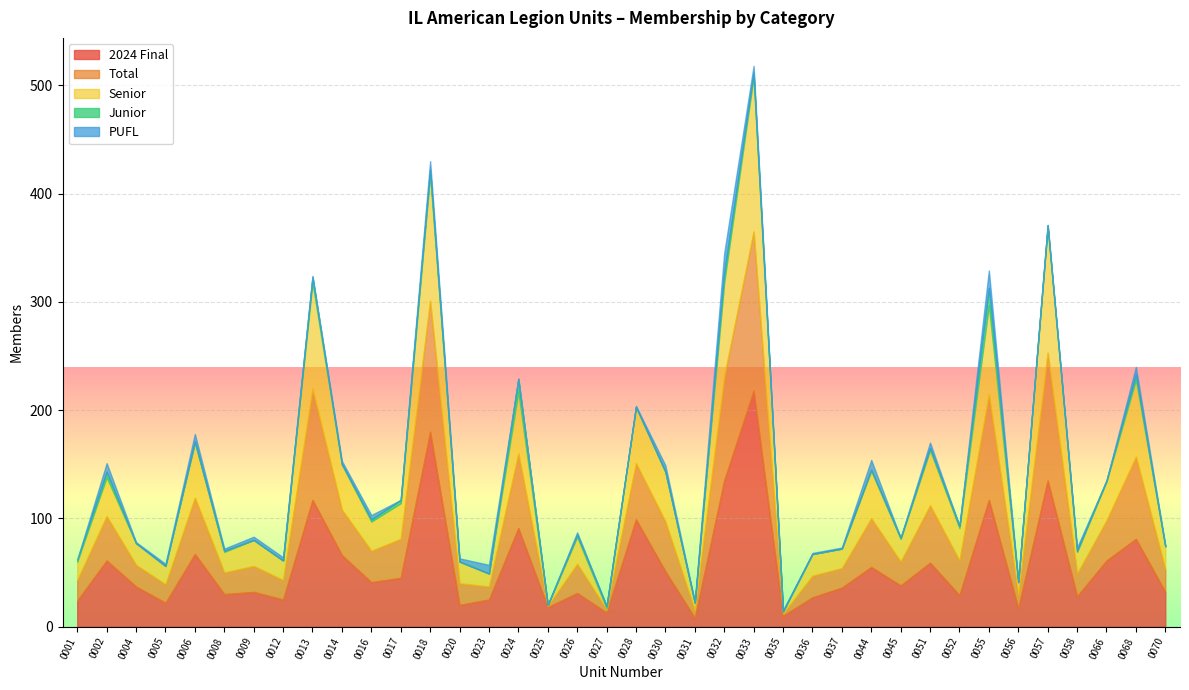

Where is the first local maximum for PUFL?

0002